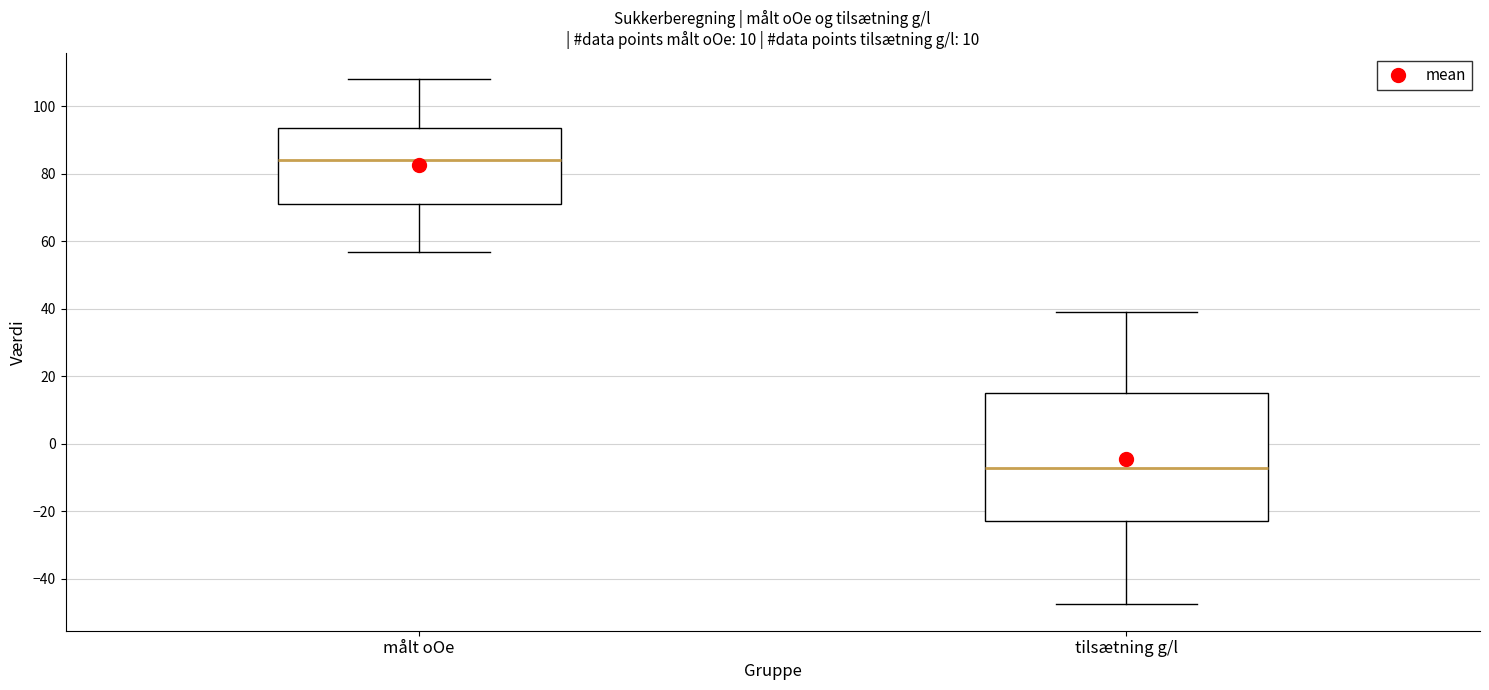

Which box is the tallest, from its lower edge to its upper edge?

tilsætning g/l